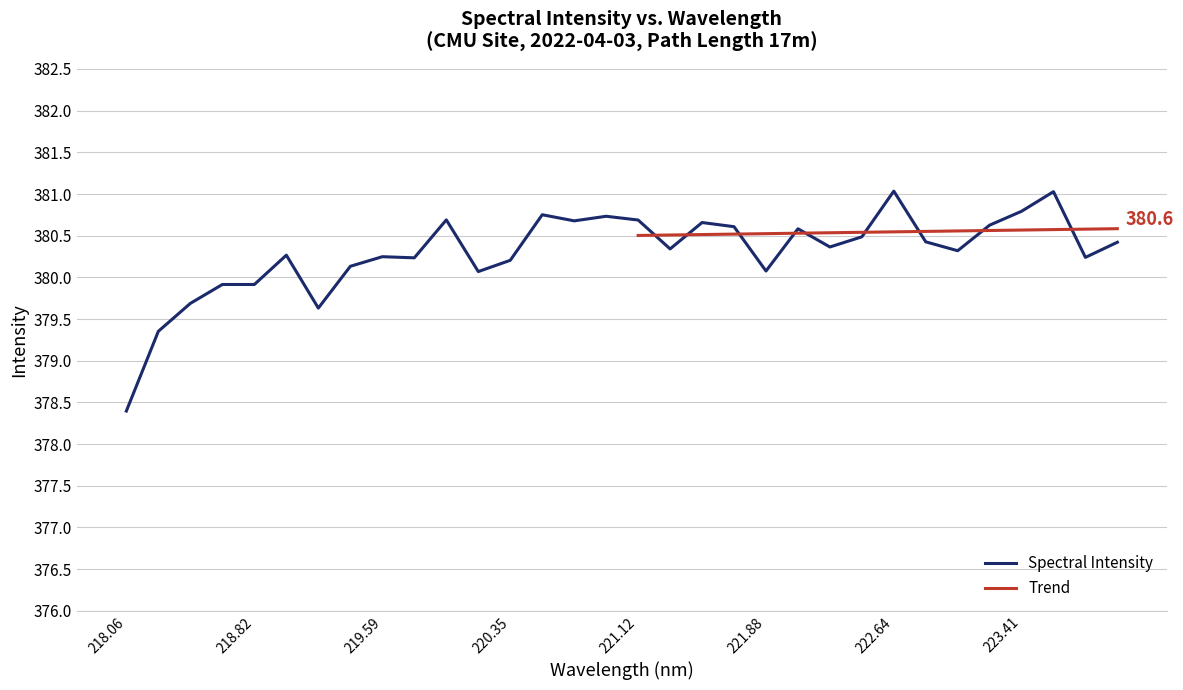

Reading left to right, list all the values displayed in this chart.

378.4	379.4	379.7	379.9	379.9	380.3	379.6	380.1	380.2	380.2	380.7	380.1	380.2	380.8	380.7	380.7	380.7	380.3	380.7	380.6	380.1	380.6	380.4	380.5	381.0	380.4	380.3	380.6	380.8	381.0	380.2	380.4